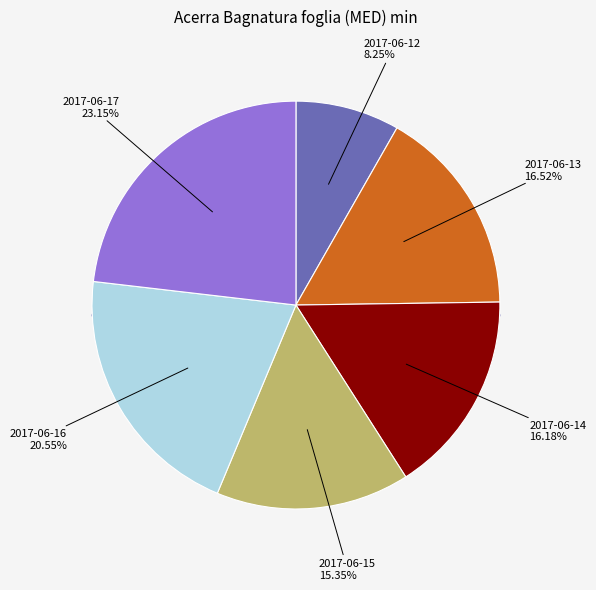

What is the largest slice in the pie chart?

2017-06-17